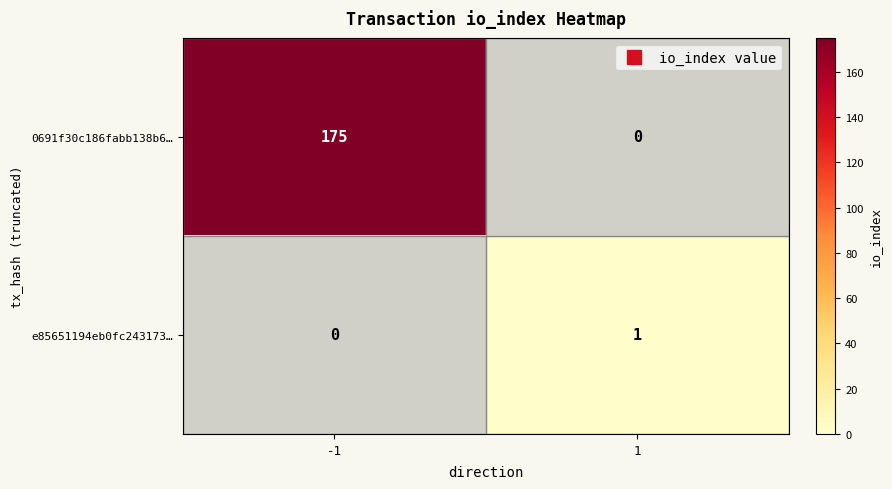

The value of e85651194eb0fc243173… at -1 is 0. True or false?

True